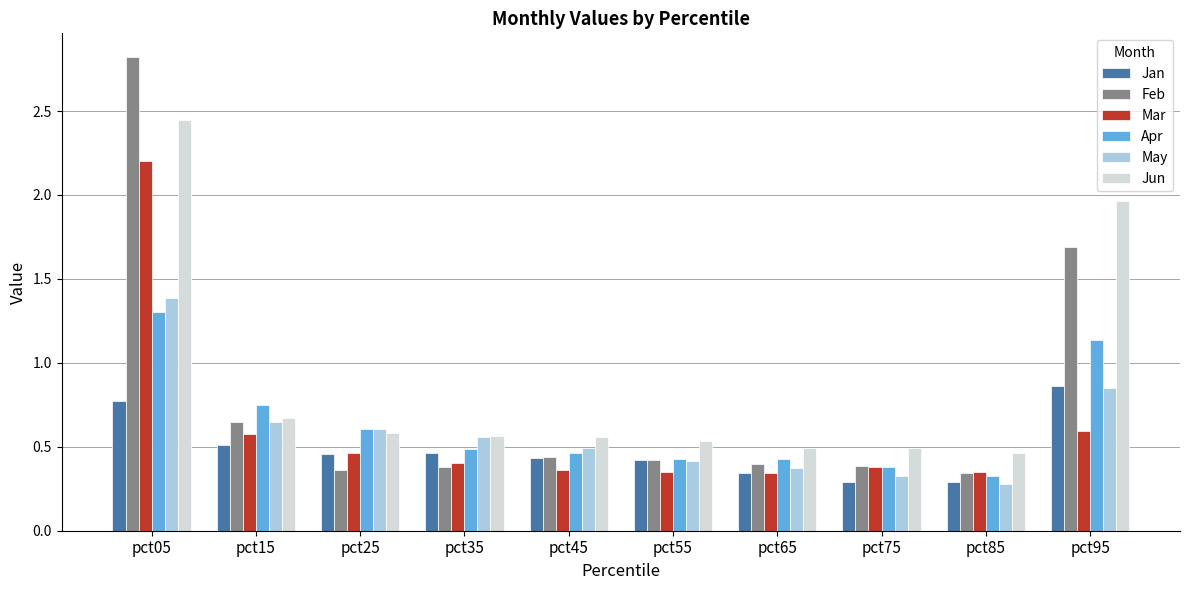

Which label corresponds to the largest value in the chart?

pct05